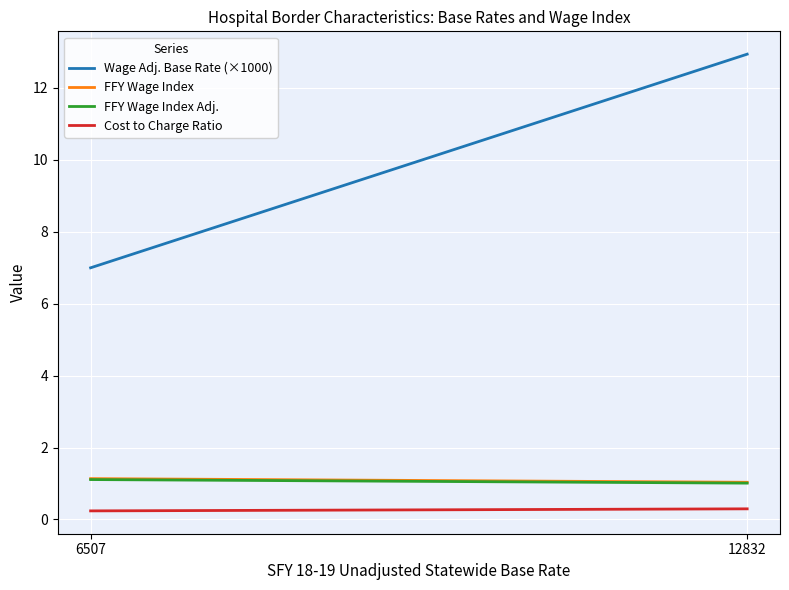

At which label does FFY Wage Index Adj. reach its minimum?

12832